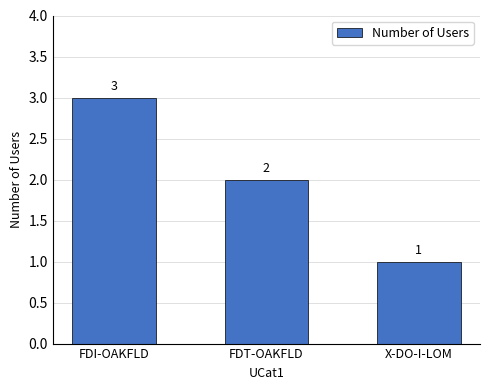

At which label is the value closest to 2?

FDT-OAKFLD